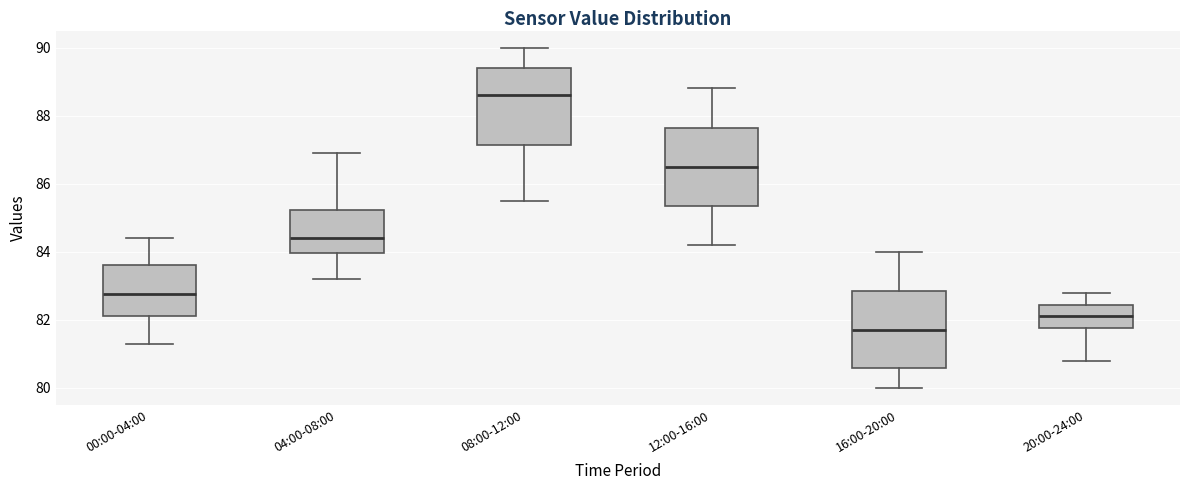

Which box has the highest median line?

08:00-12:00